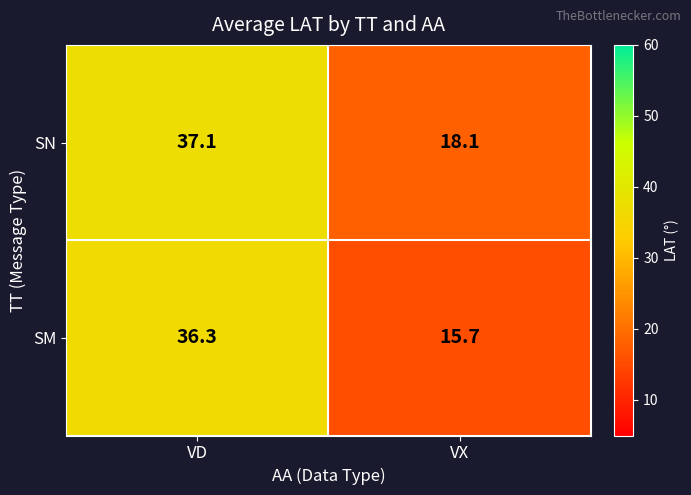

How many series are shown in this chart?

2